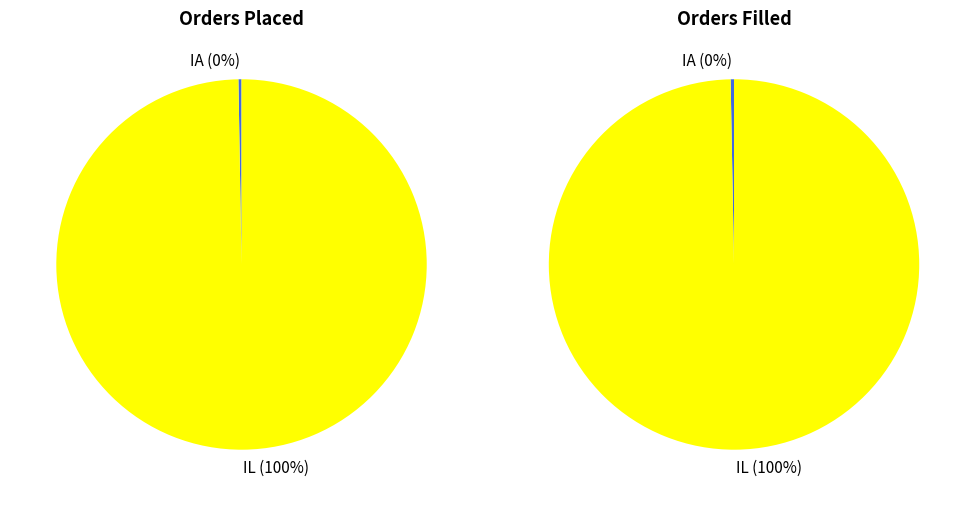

Does IL represent more than half of the total?

Yes